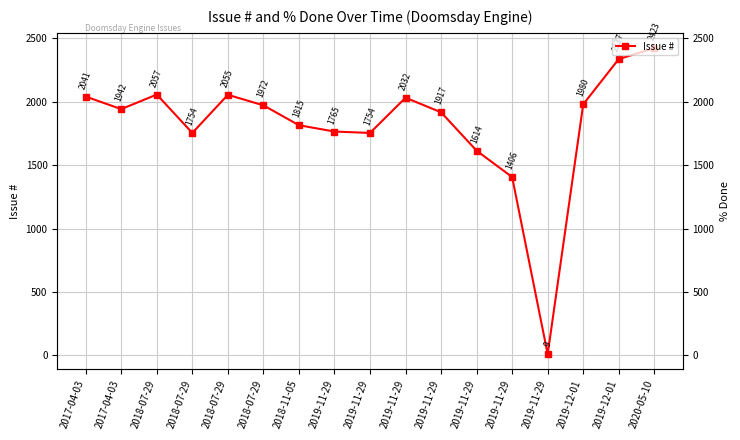

What is the difference between the values at 2018-07-29 and 2018-07-29?

303